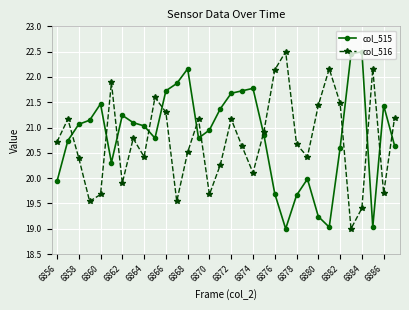

What is the difference between the maximum and minimum values in the col_516 series?

3.5